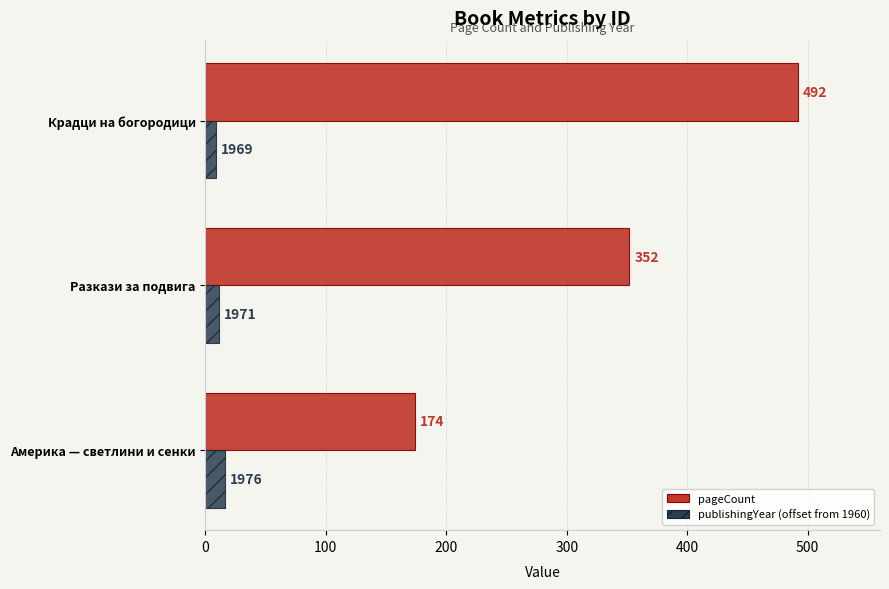

What is the lowest value of the publishingYear (offset from 1960) series?

9